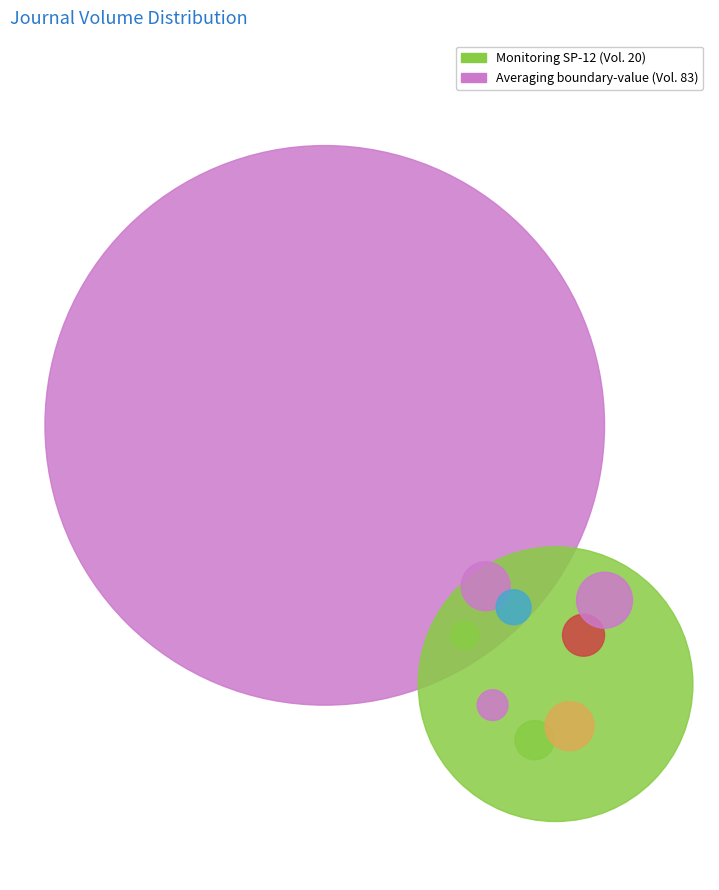

Rank the categories by value from highest to lowest.

Averaging of boundary-value problem, Monitoring SP-12 steel-casting taps